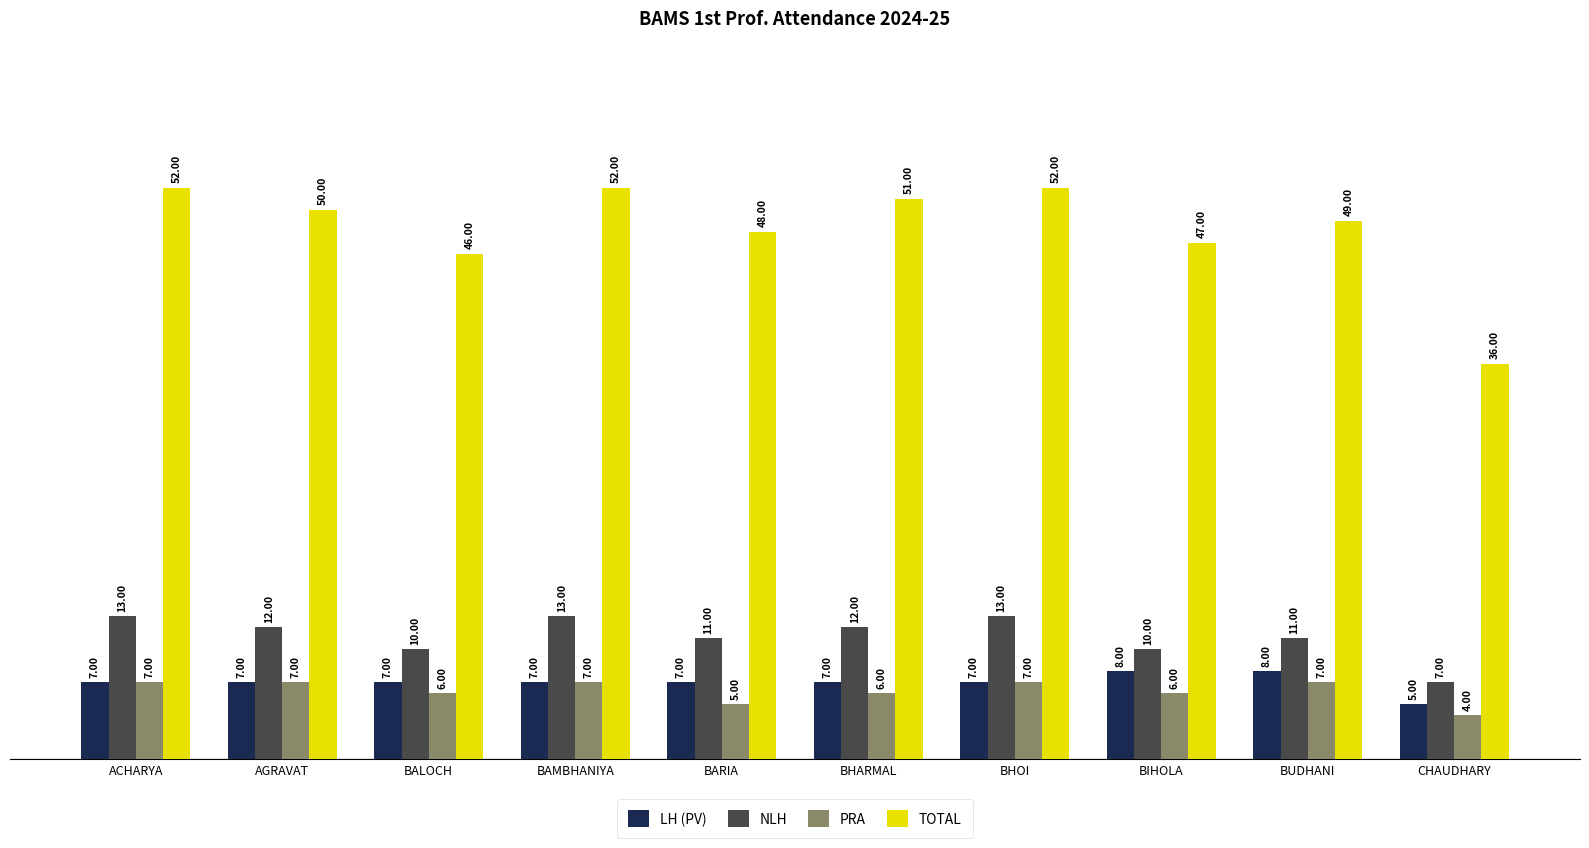

Reading left to right, list all the values displayed in this chart.

LH (PV): 7	7	7	7	7	7	7	8	8	5
NLH: 13	12	10	13	11	12	13	10	11	7
PRA: 7	7	6	7	5	6	7	6	7	4
TOTAL: 52	50	46	52	48	51	52	47	49	36